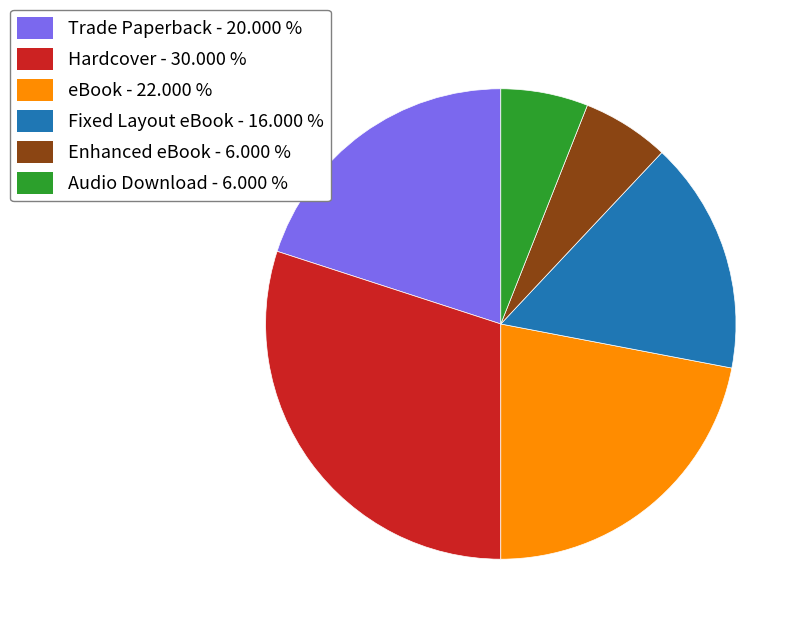

Combined, do Hardcover - 30.000 % and eBook - 22.000 % account for over 50%?

Yes